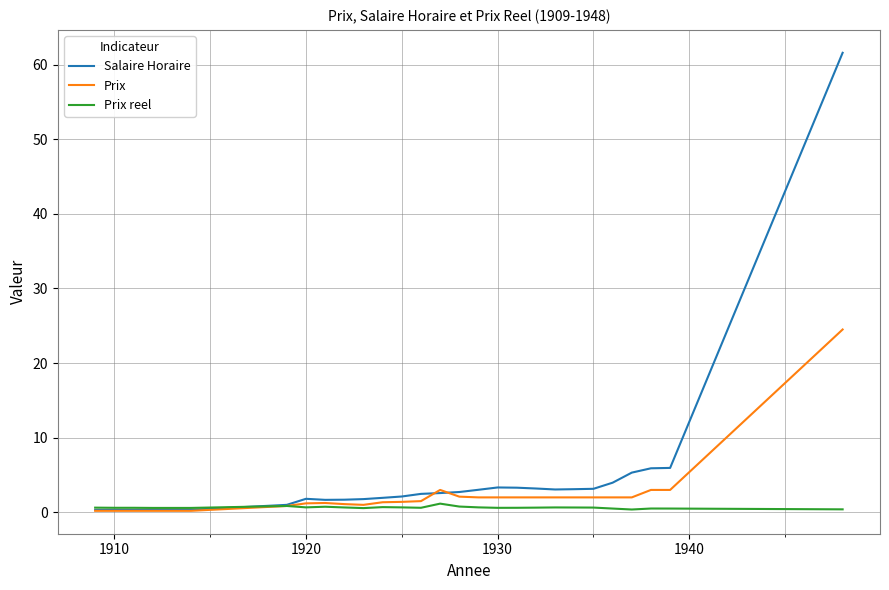

How many lines are shown in the chart?

3